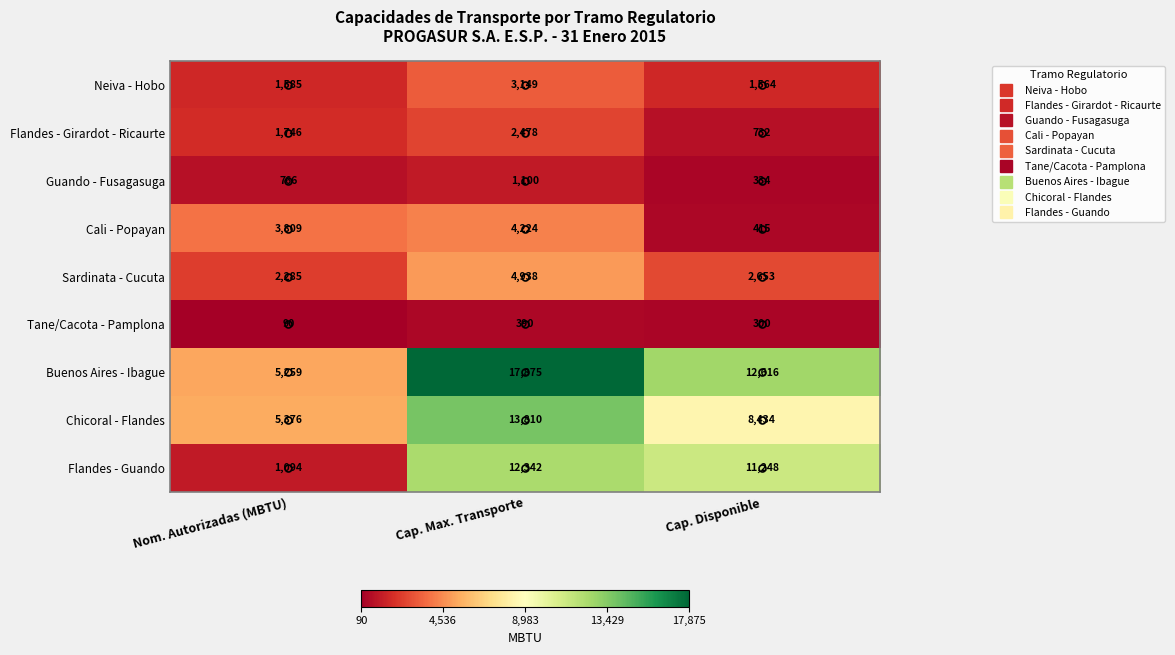

Between Nom. Autorizadas (MBTU) and Cap. Max. Transporte, which series saw the biggest shift?

Buenos Aires - Ibague